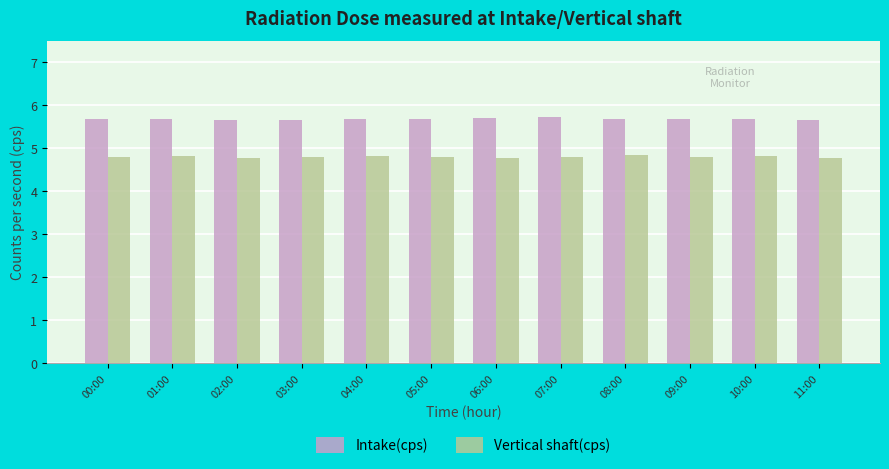

Reading left to right, what are all the values shown in this chart?

Intake(cps): 00:00=5.7	01:00=5.7	02:00=5.7	03:00=5.7	04:00=5.7	05:00=5.7	06:00=5.7	07:00=5.7	08:00=5.7	09:00=5.7	10:00=5.7	11:00=5.7
Vertical shaft(cps): 00:00=4.8	01:00=4.8	02:00=4.8	03:00=4.8	04:00=4.8	05:00=4.8	06:00=4.8	07:00=4.8	08:00=4.8	09:00=4.8	10:00=4.8	11:00=4.8